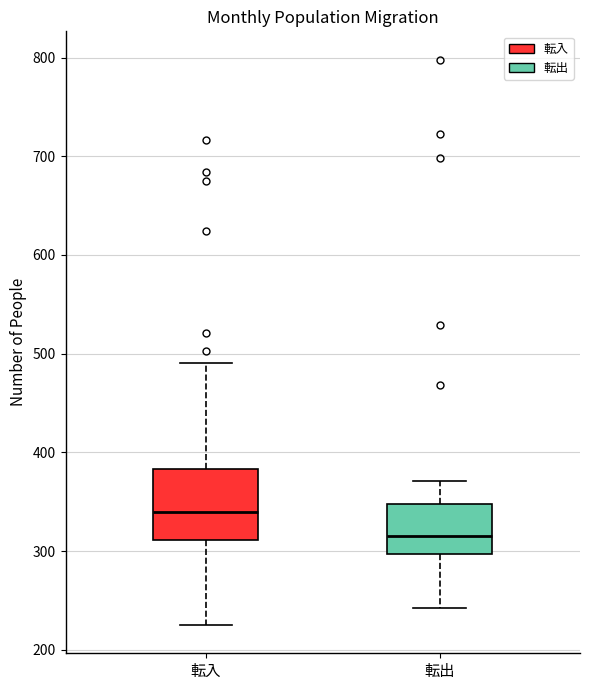

Reading left to right, transcribe this box plot: for each box, give where its median line is, the range the box spans, and where its two whiskers end, as read against the y-axis. The values are not printed on the chart, so give them approximately, as read against the axis.

転入: median 340, box 310 to 380, whiskers 230 to 490
転出: median 320, box 300 to 350, whiskers 240 to 370